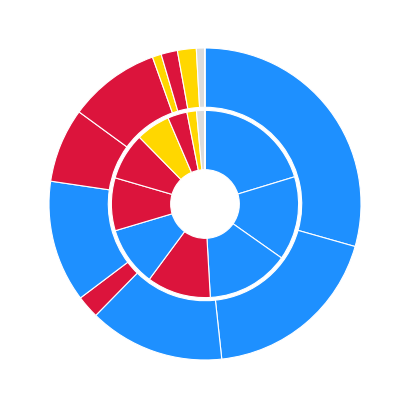

Does Marine and Freshwater Research account for over 50% of the chart?

No